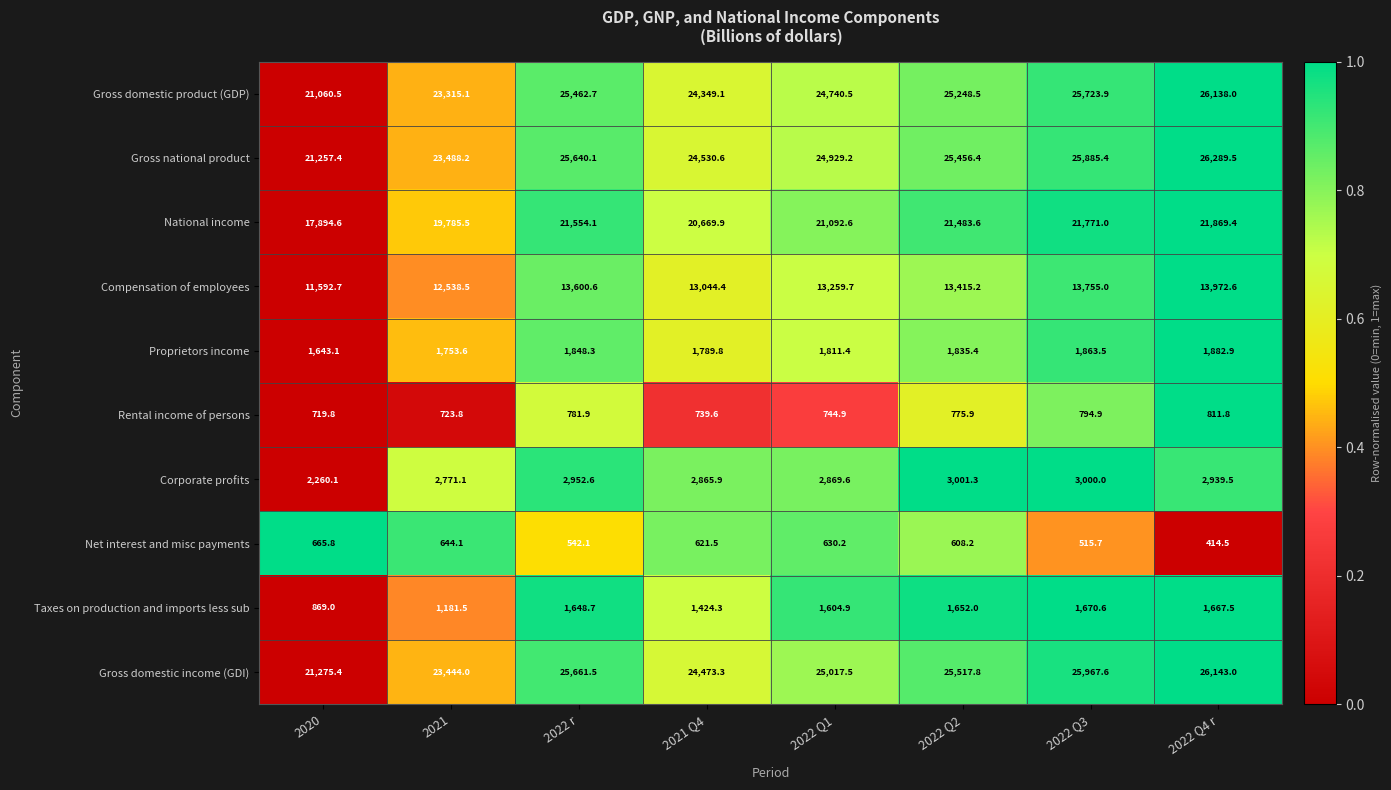

Between 2022 Q1 and 2022 Q4 r, which series saw the biggest shift?

Gross domestic product (GDP)